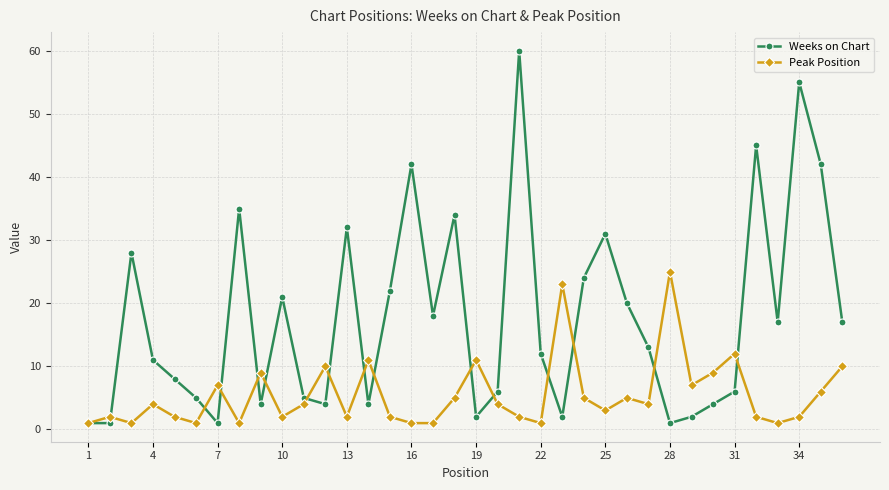

Which series has the largest total across all categories?

Weeks on Chart